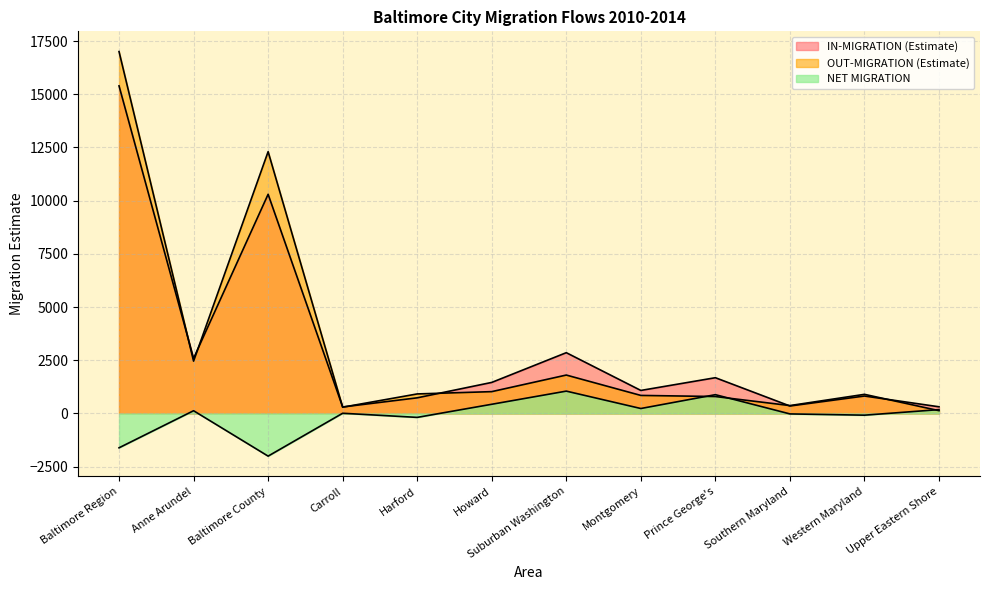

True or false: IN-MIGRATION (Estimate) has a value of 307 at Carroll.

True